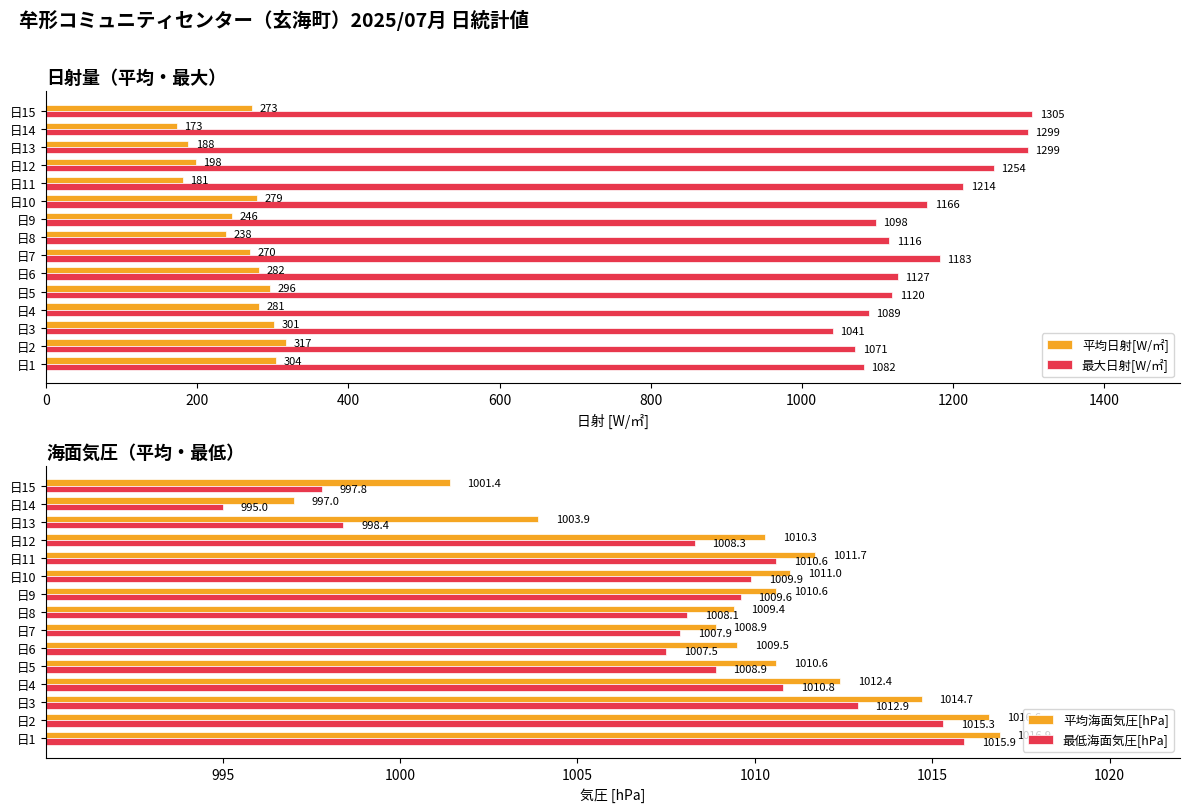

Read the 最大日射[W/㎡] value at 日15.

1305